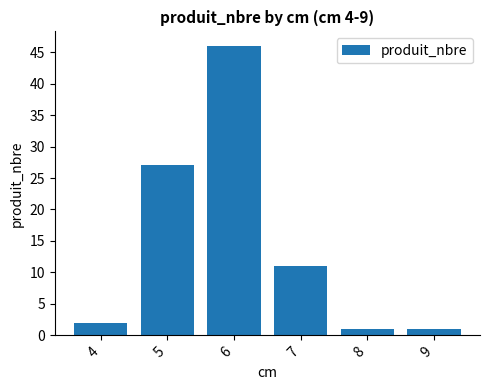

What is the change in value from 6 to 7?

-35